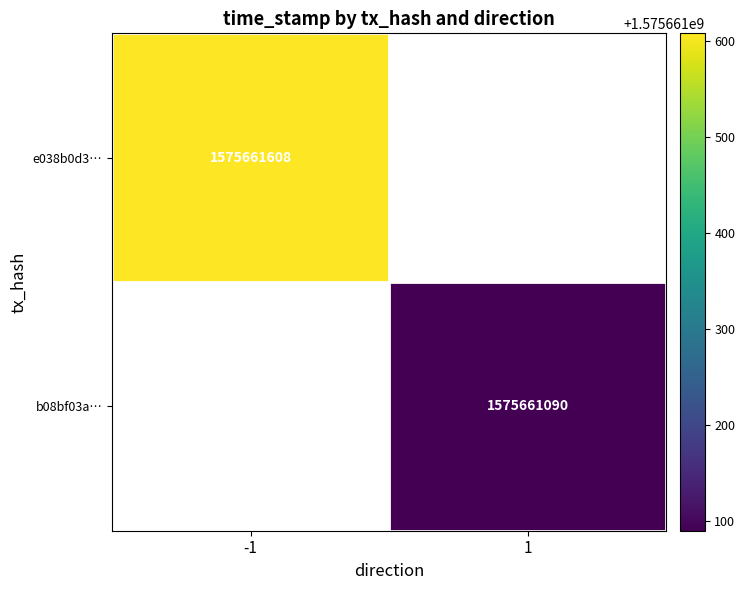

What is the difference between the highest and lowest values at time_stamp?

518